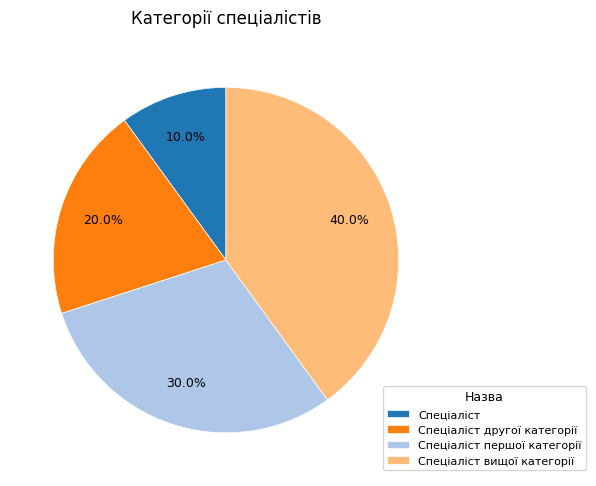

Is Спеціаліст другої категорії the majority of the pie?

No